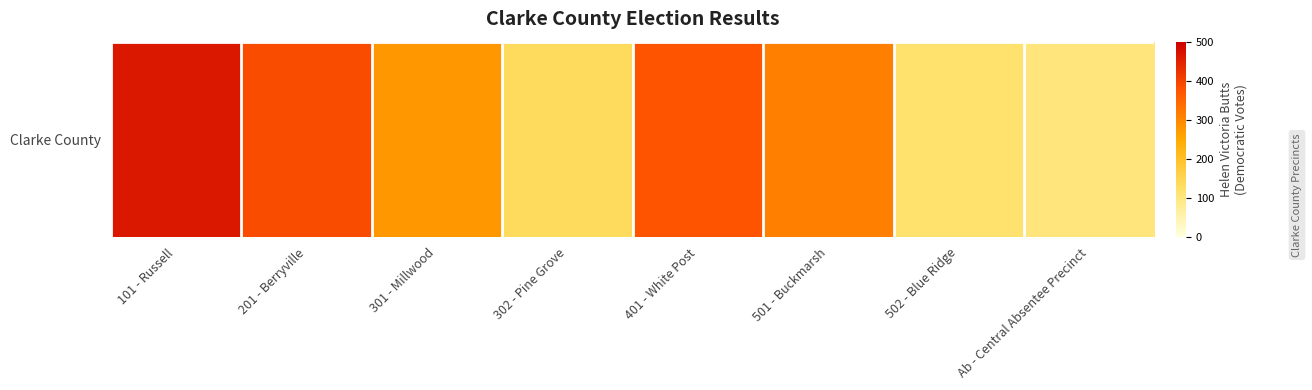

What is the difference between the values at 401 - White Post and 101 - Russell?

88